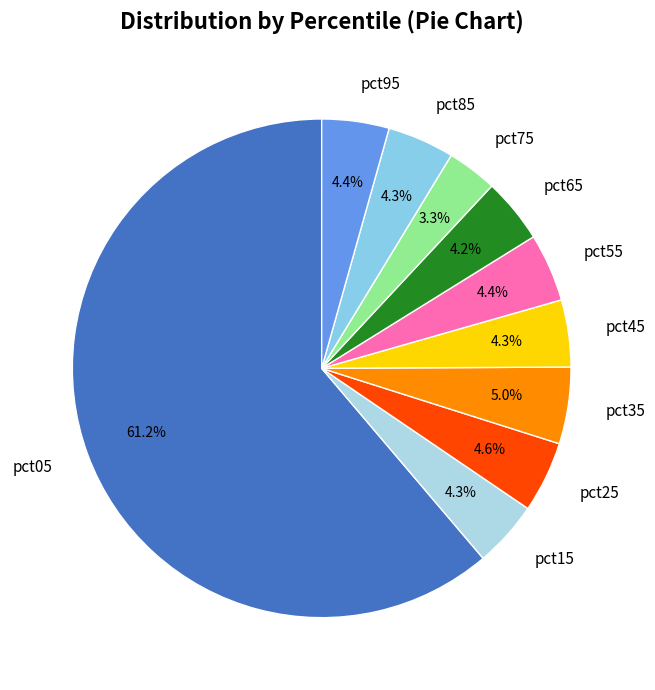

To the nearest percent, what is the combined percentage of pct75 and pct85?

8%